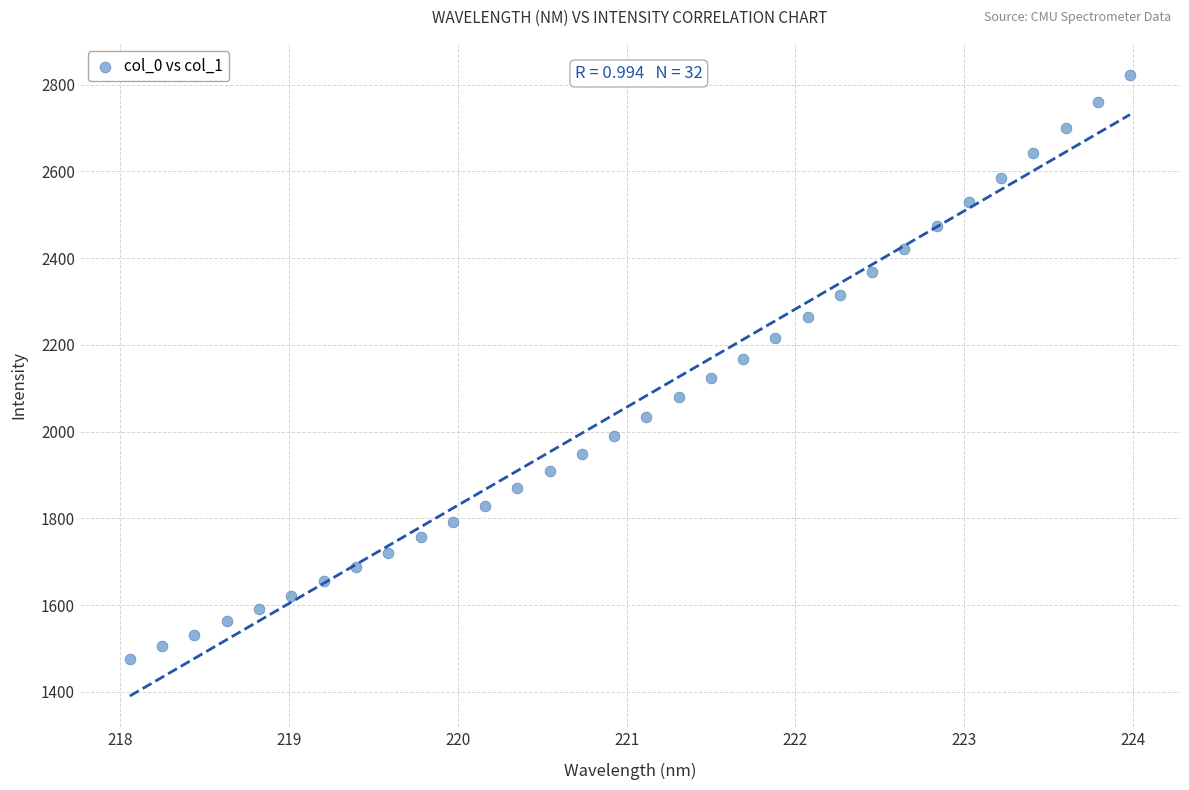

What is the range of Y values (max minus min)?

1345.9